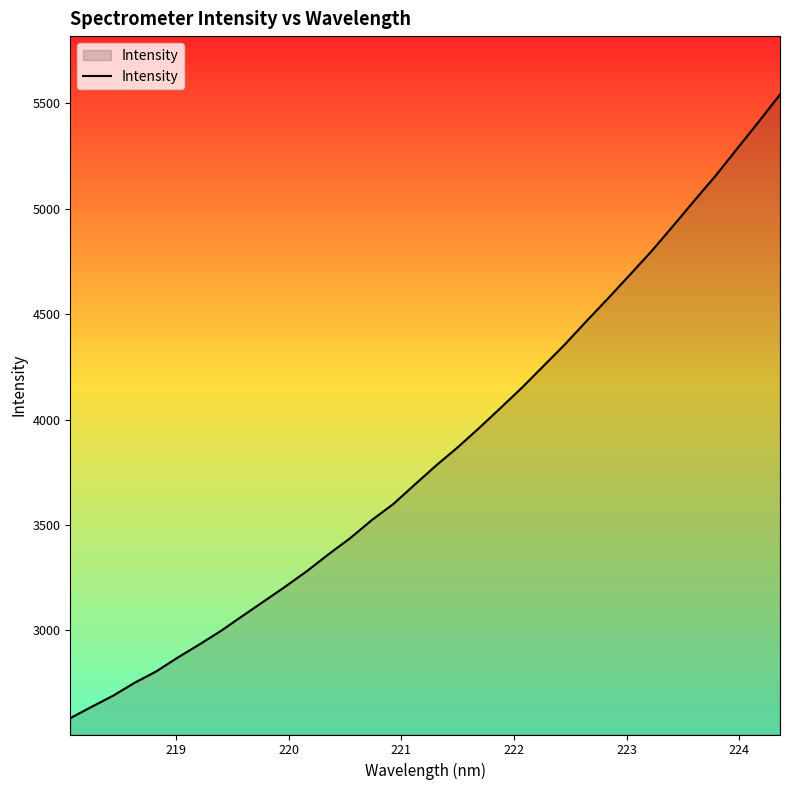

True or false: the data has more than 0 interior local peaks.

False